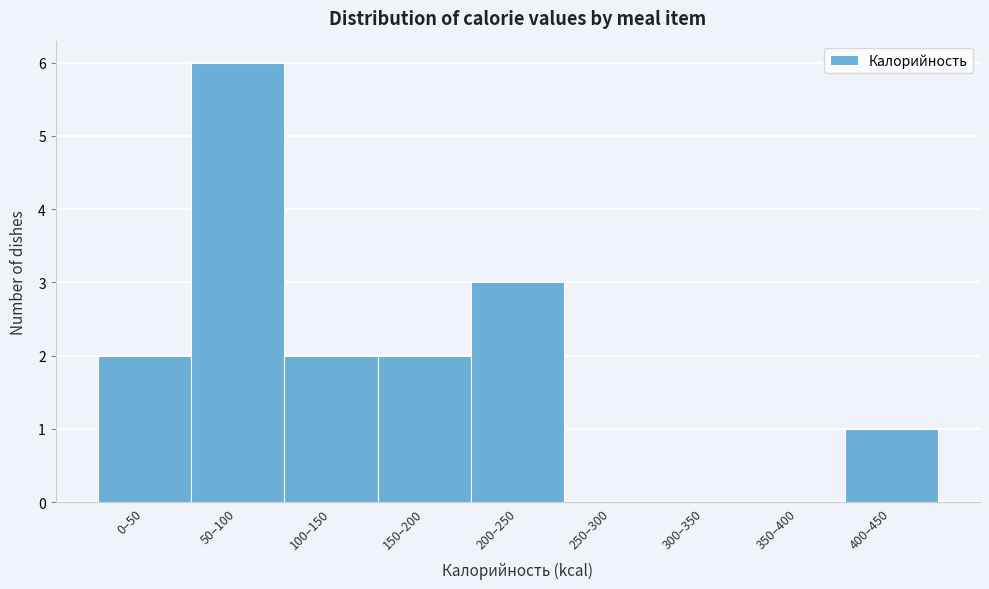

Reading left to right, list all the values displayed in this chart.

0–50=2	50–100=6	100–150=2	150–200=2	200–250=3	250–300=0	300–350=0	350–400=0	400–450=1